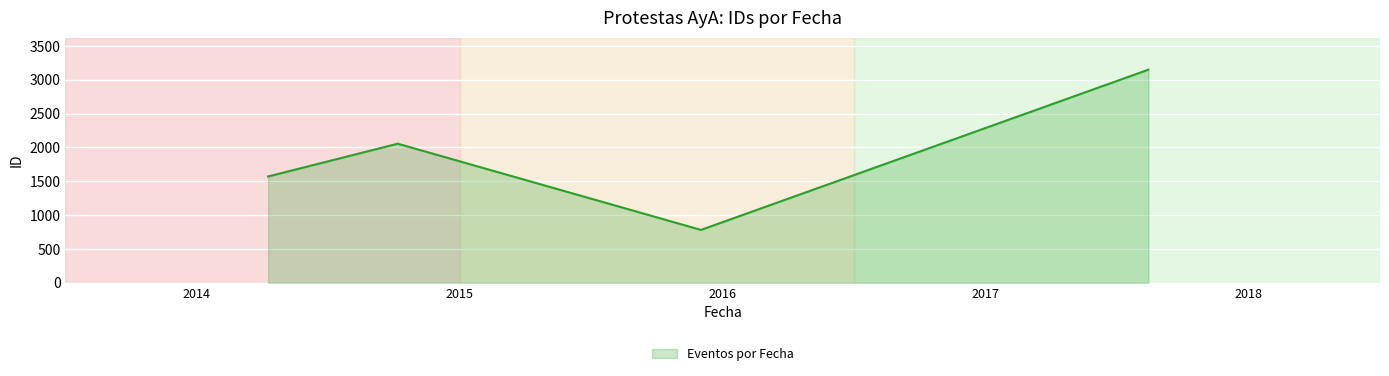

What is the minimum value shown in the chart?

782